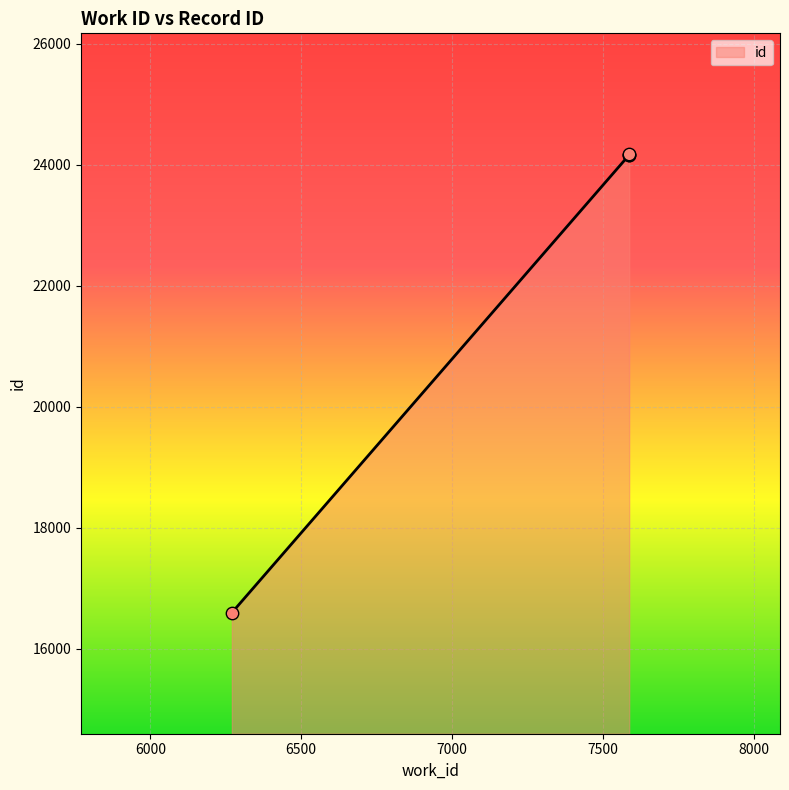

What is the ratio of the value at 7587 to the value at 6270?

1.5